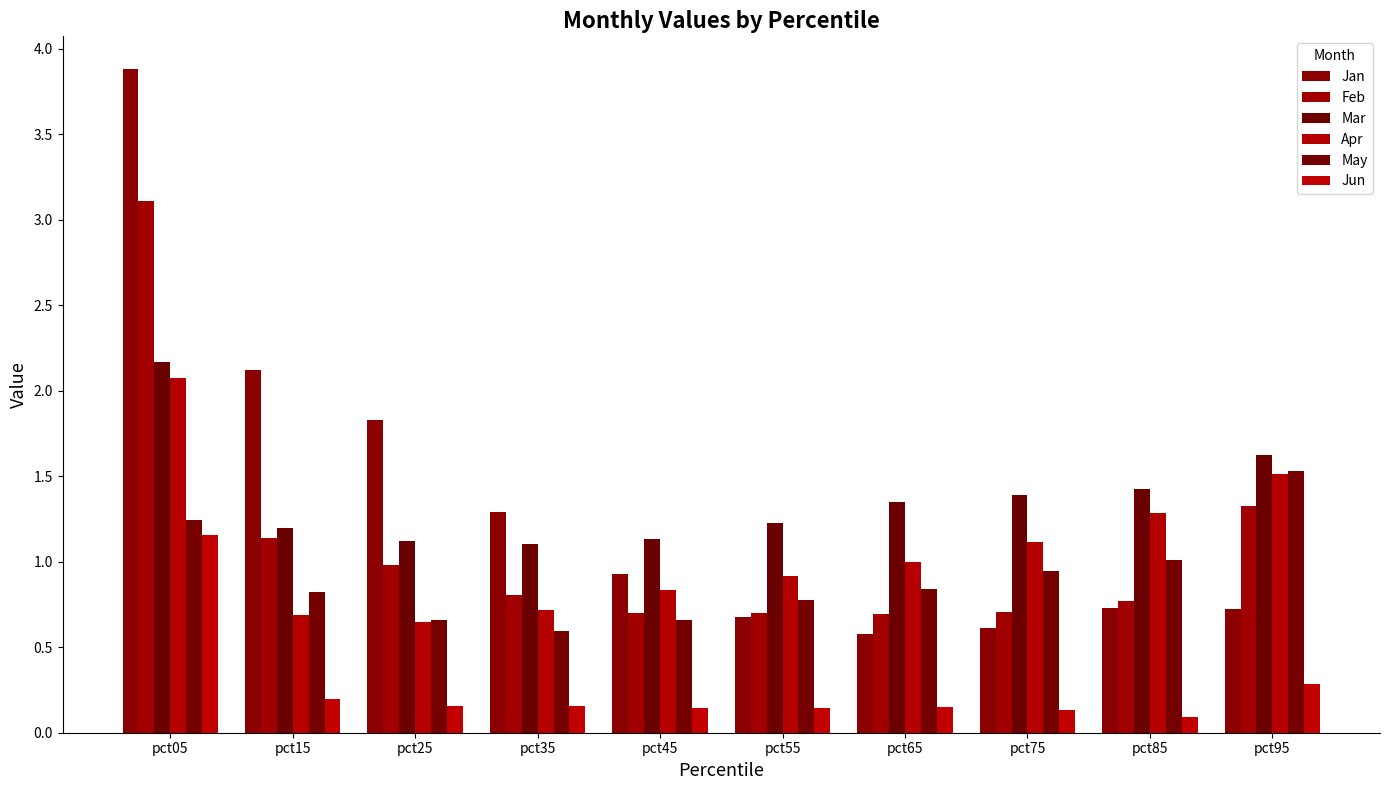

What is the spread (max minus min) of values at pct45?

1.0